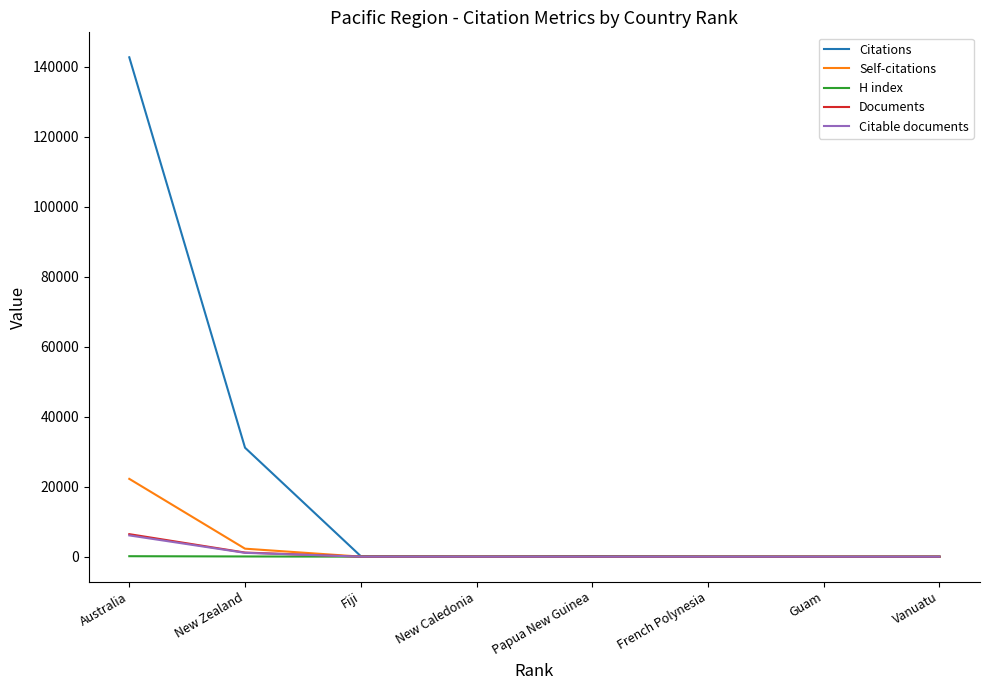

At which label does Citable documents reach its peak?

Australia